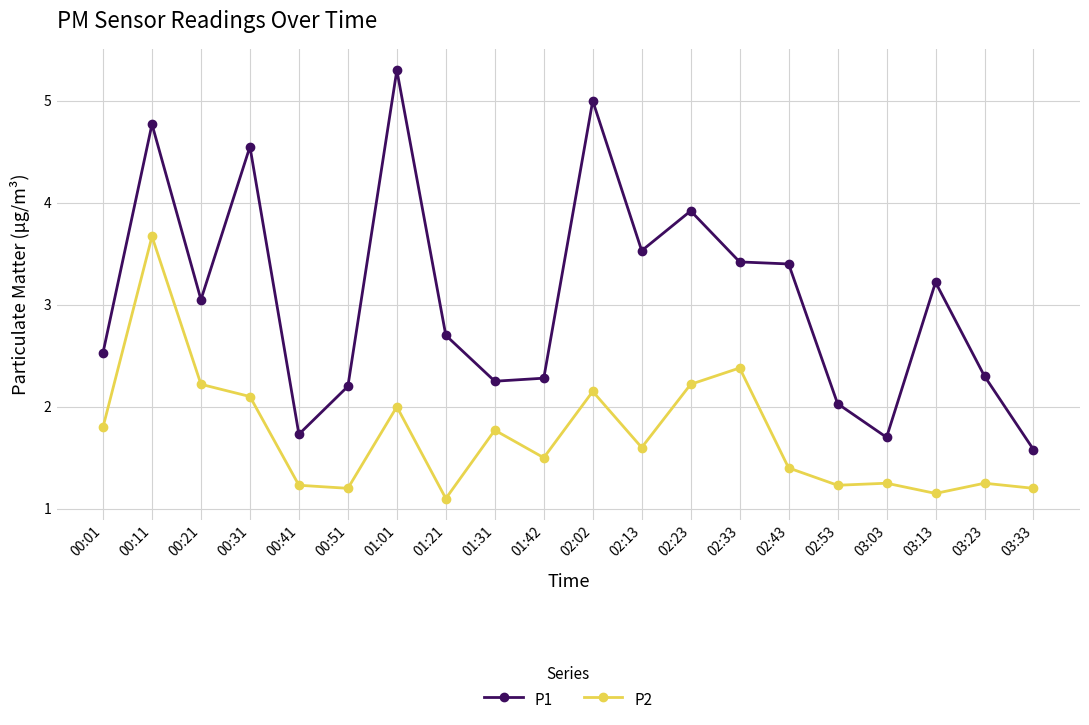

How many values in the P1 series are below 3?

10